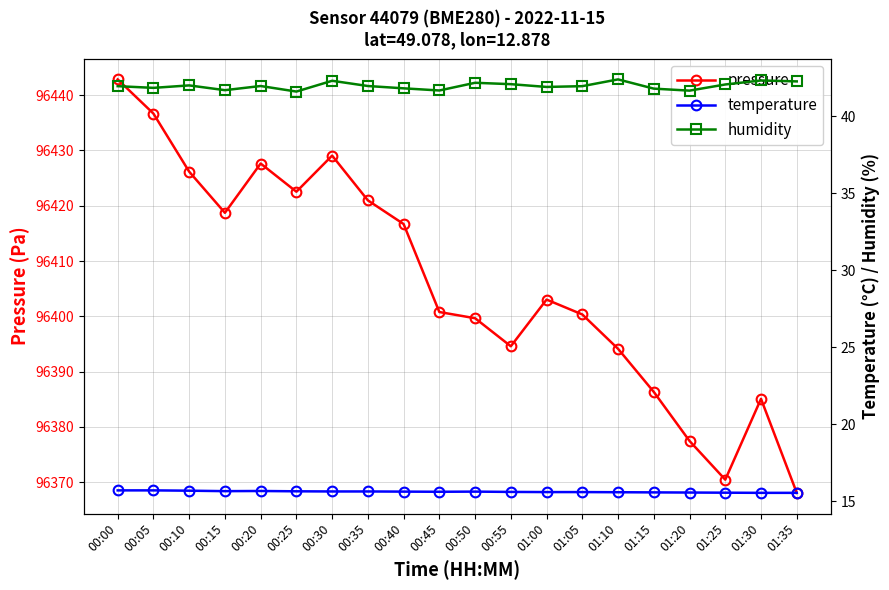

Read the humidity value at 00:10.

42.0